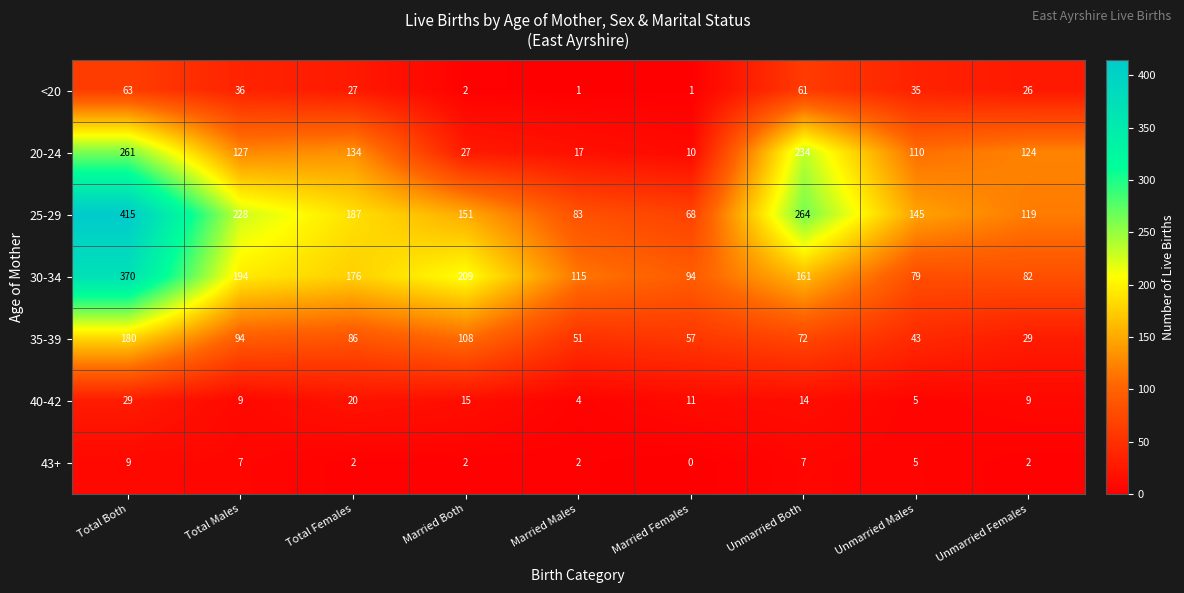

Which category has the highest value across all series?

Total Both